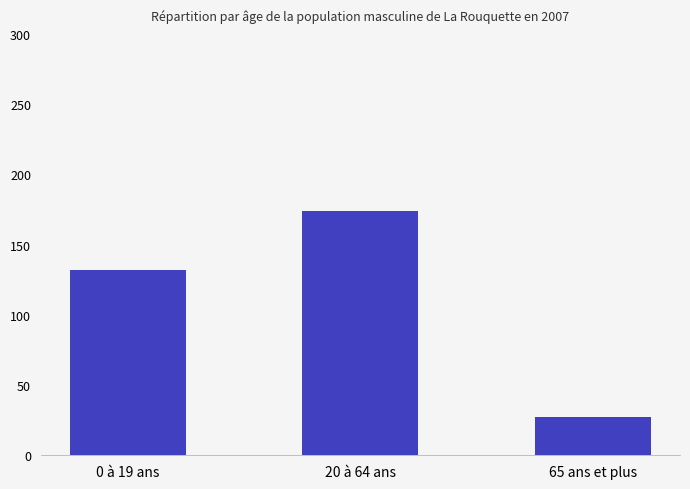

Are the bars grouped side by side (vs. stacked)?

No